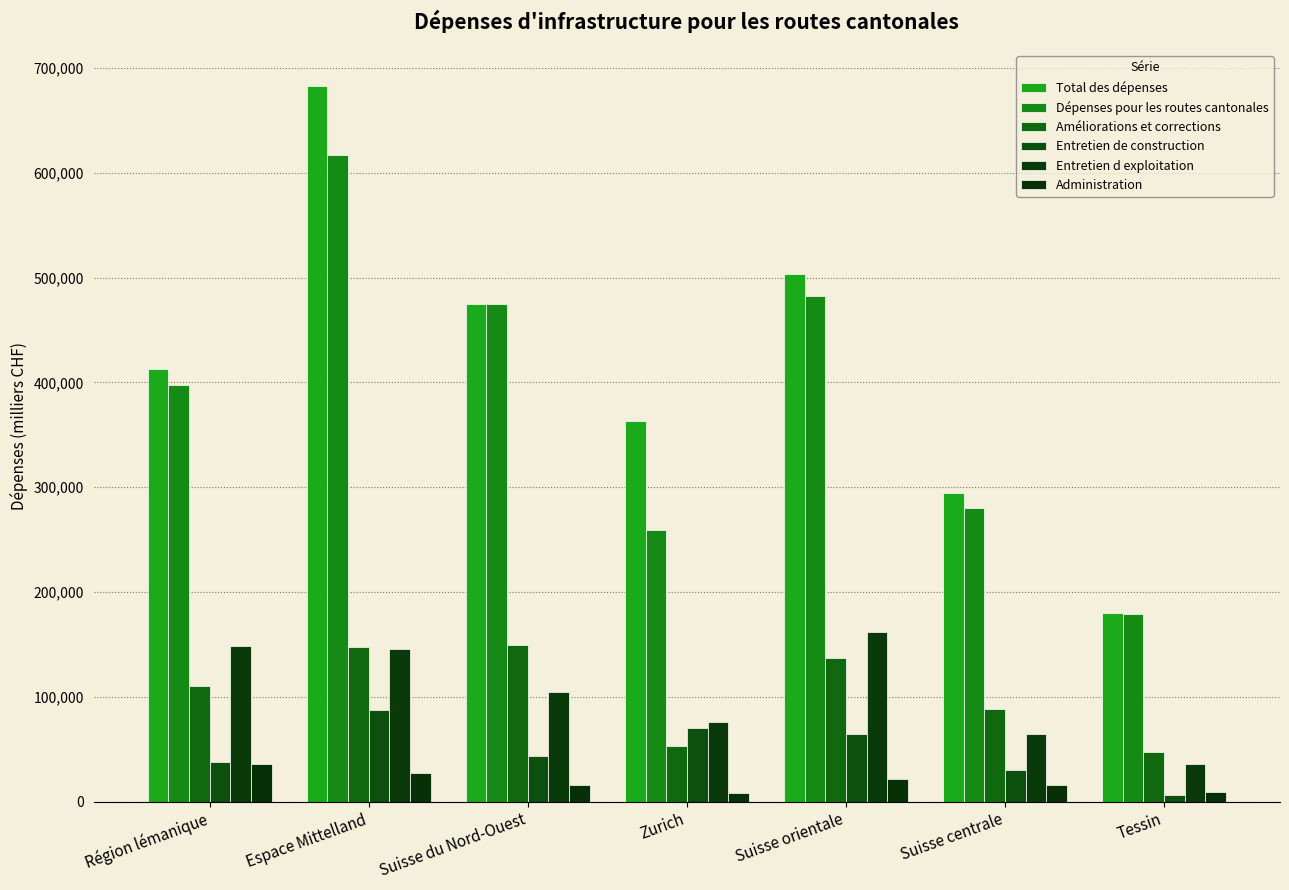

Which category has the lowest value across all series?

Tessin